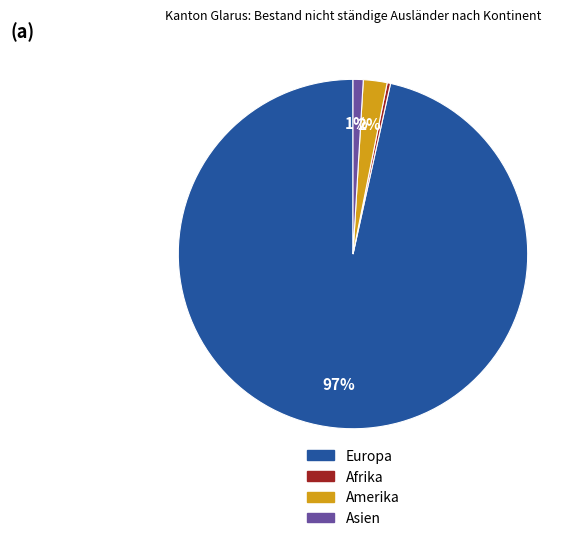

Is there a majority slice in this chart?

Yes